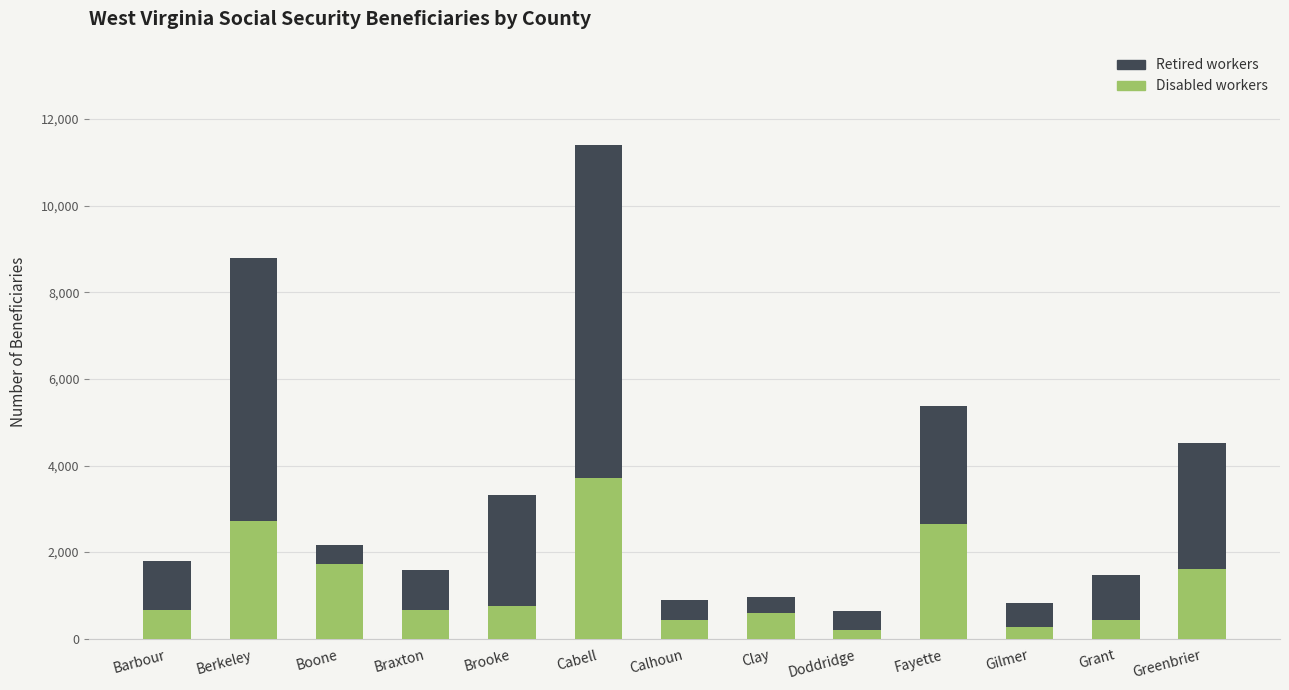

Is it true that Disabled workers equals 440 at Grant?

True